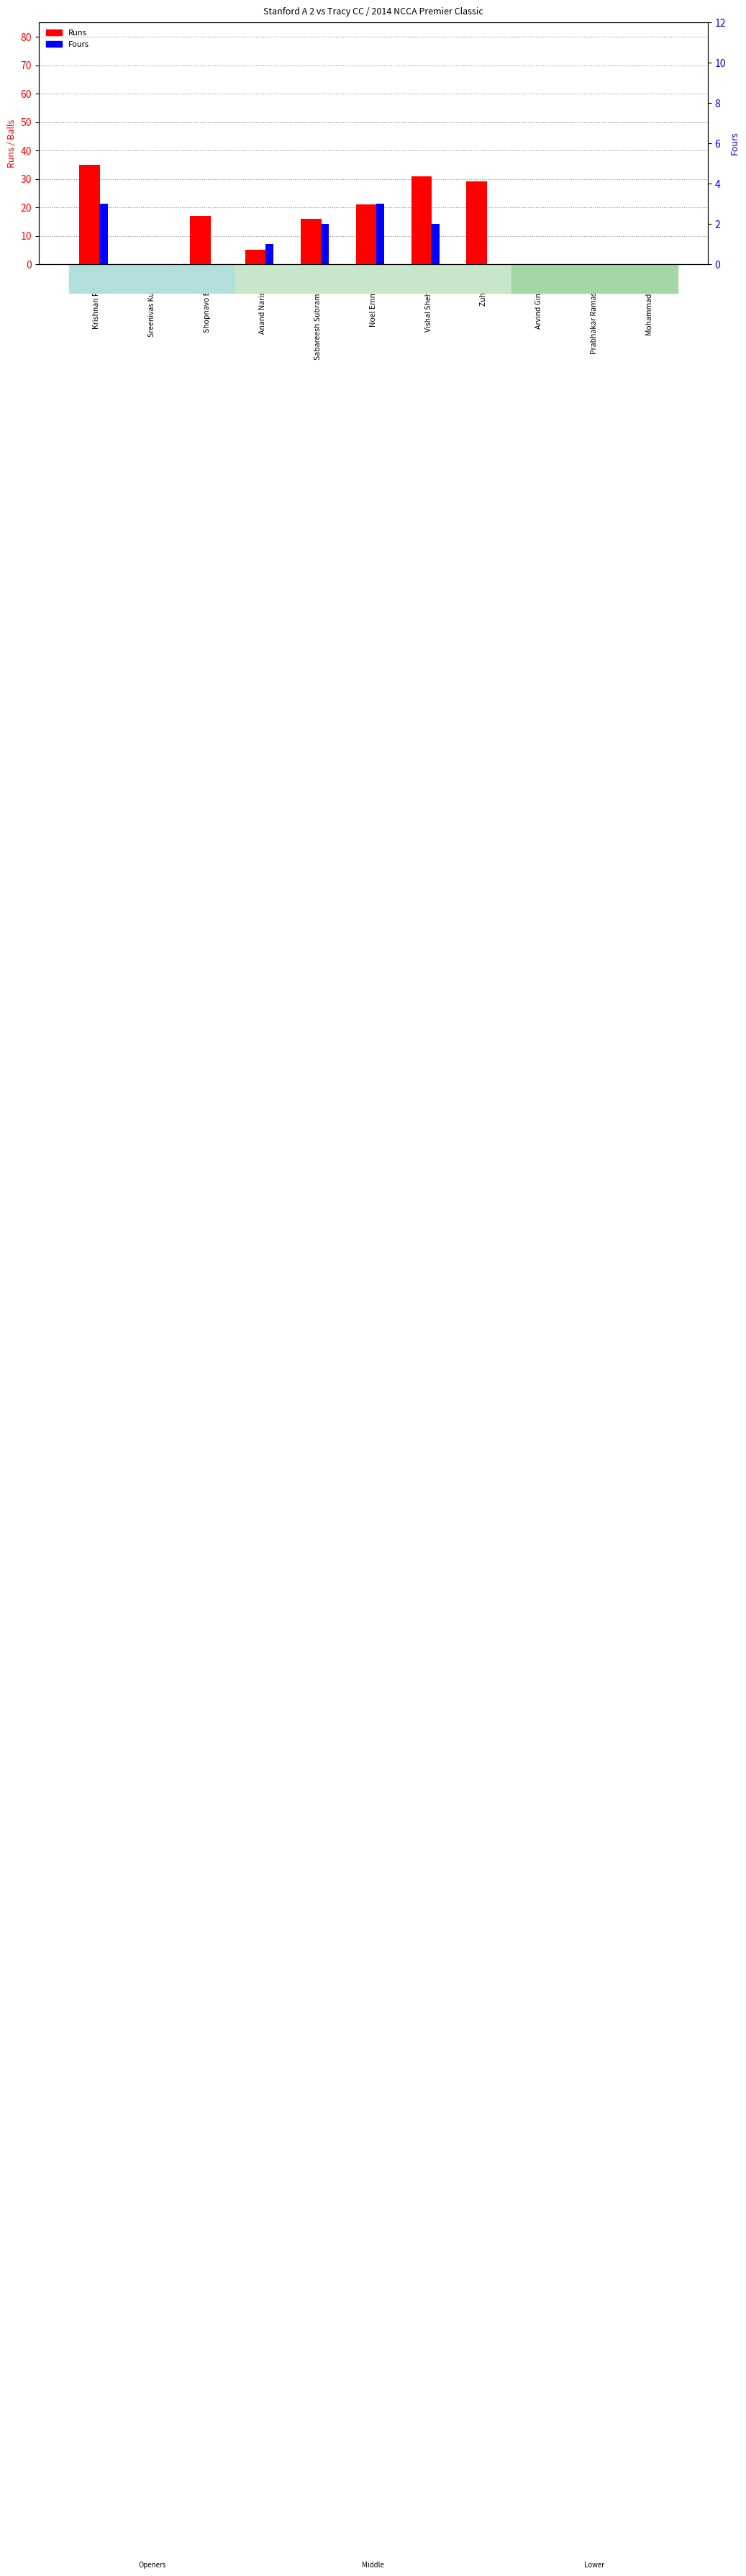

Which series has the widest spread of values?

Runs